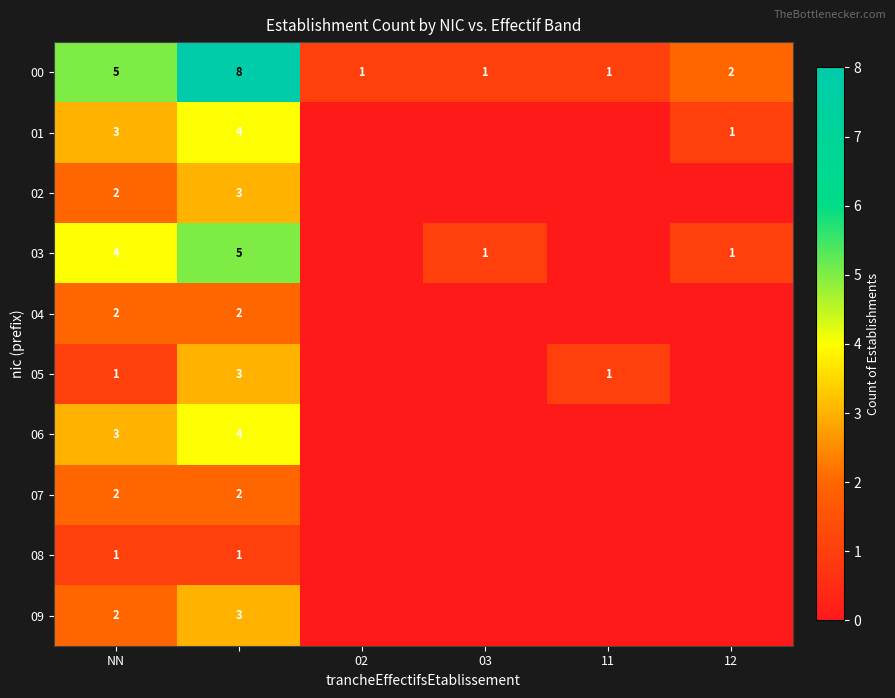

Is it true that 00 equals 0 at 02?

False